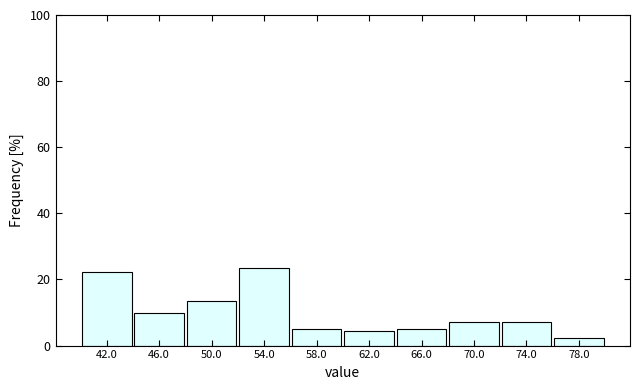

Reading left to right, list every bar in this chart as the range it spans on the x-axis followed by its height. The values are not printed on the chart, so give them approximately, as read against the axis.

40 to 44: 22
44 to 48: 10
48 to 52: 14
52 to 56: 24
56 to 60: 6
60 to 64: 4
64 to 68: 6
68 to 72: 8
72 to 76: 8
76 to 80: 2